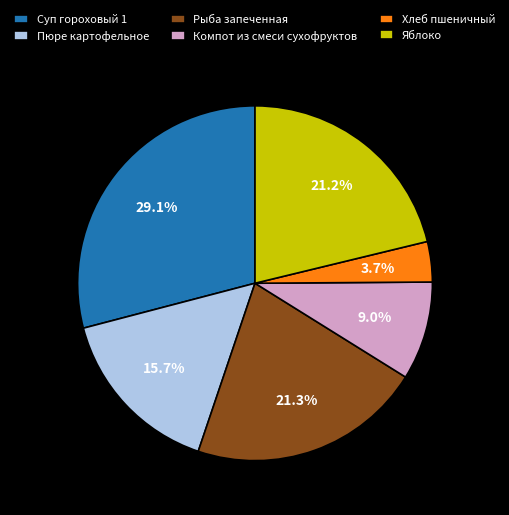

True or false: Пюре картофельное accounts for 16% of the total.

True